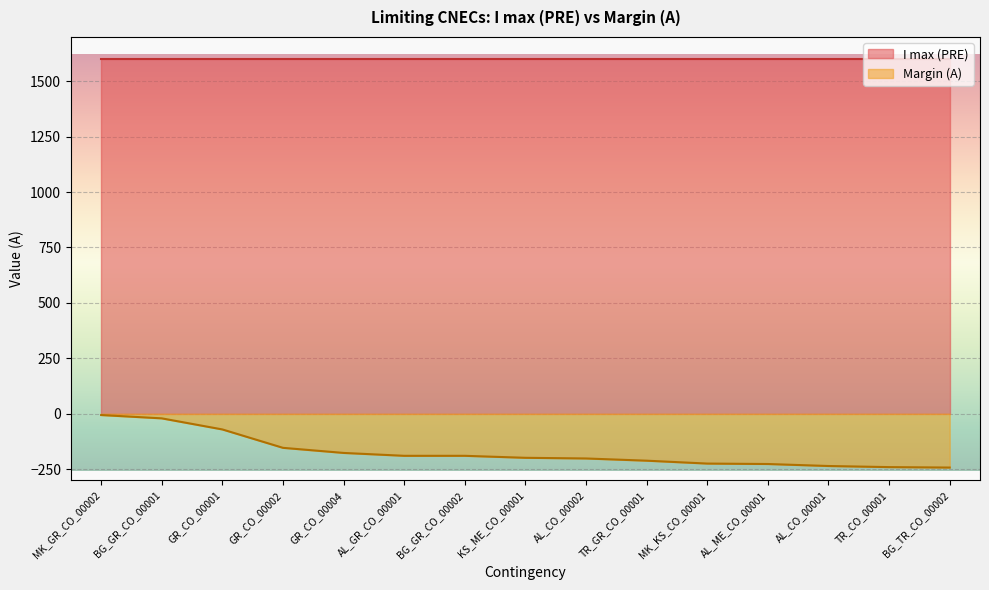

The chart shows a value of -190 at BG_GR_CO_00002. True or false?

True